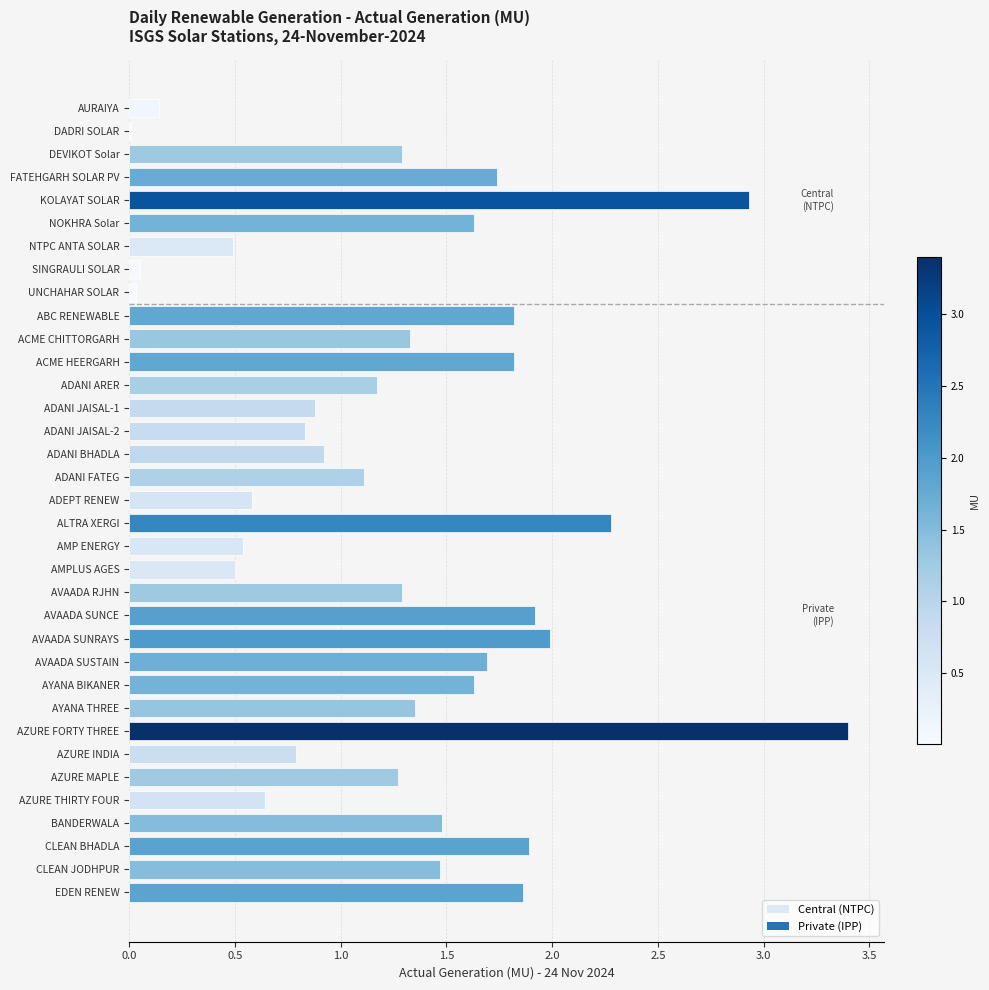

What is the sum of all values?

44.8